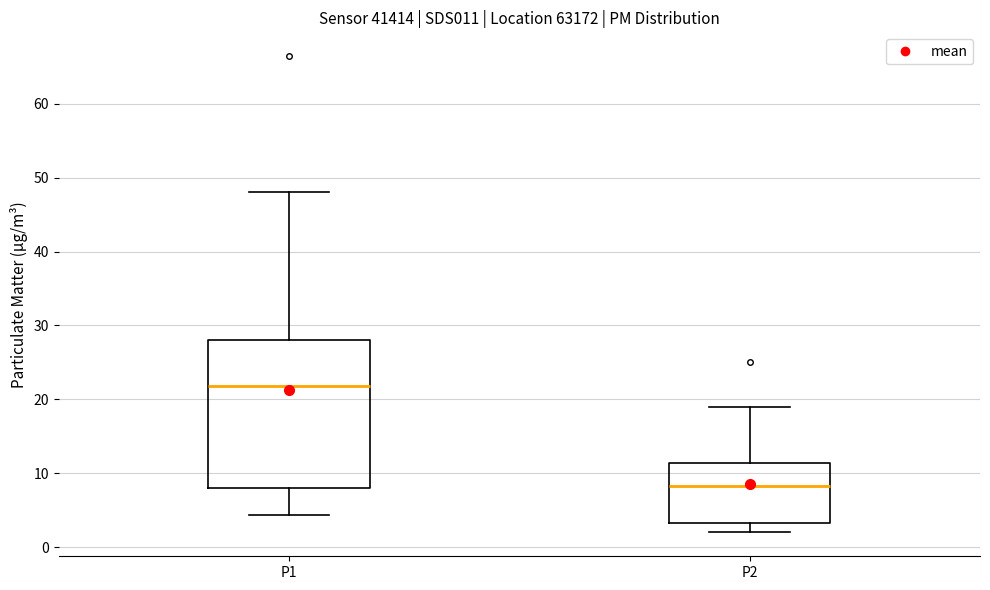

Where is the upper edge of the box for P1 on the y-axis? The values are not printed on the chart, so give them approximately, as read against the axis.

28